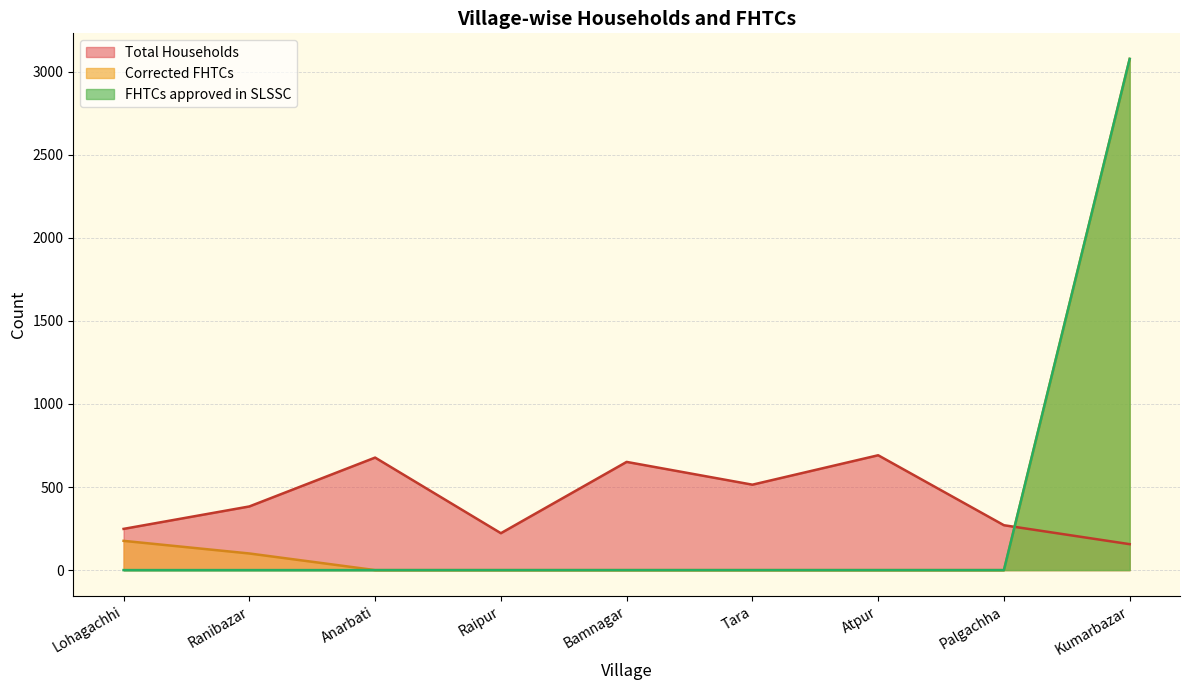

Between which two adjacent categories do FHTCs approved in SLSSC and Total Households first intersect?

Palgachha and Kumarbazar